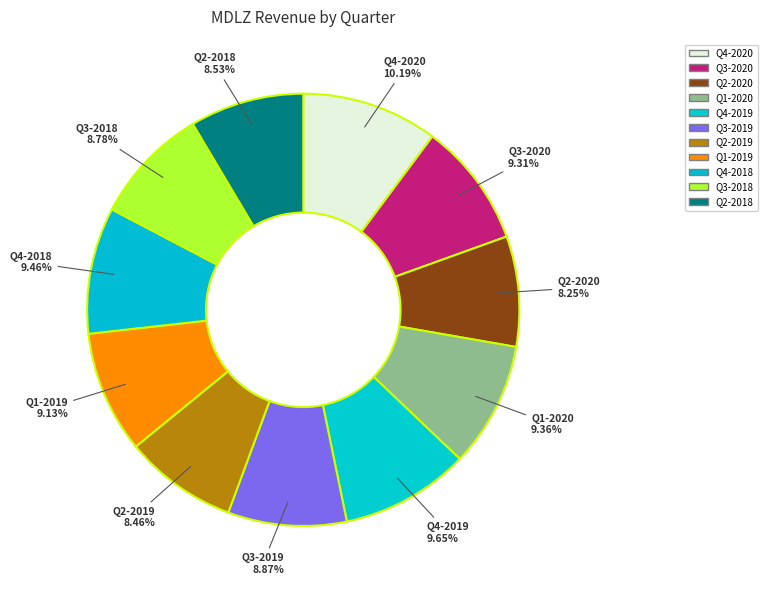

How many segments does this pie chart have?

11